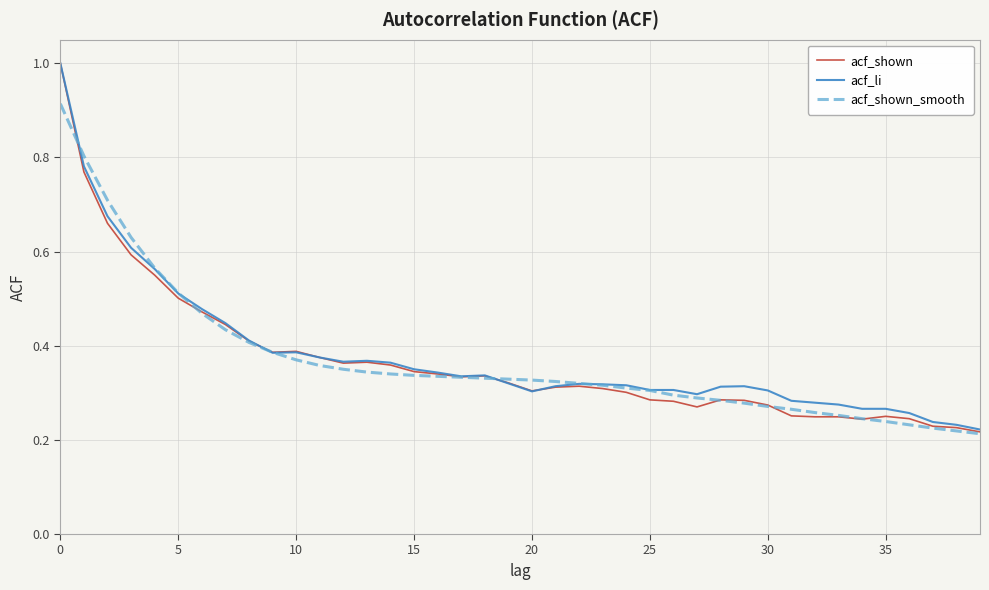

Which series has the widest spread of values?

acf_shown